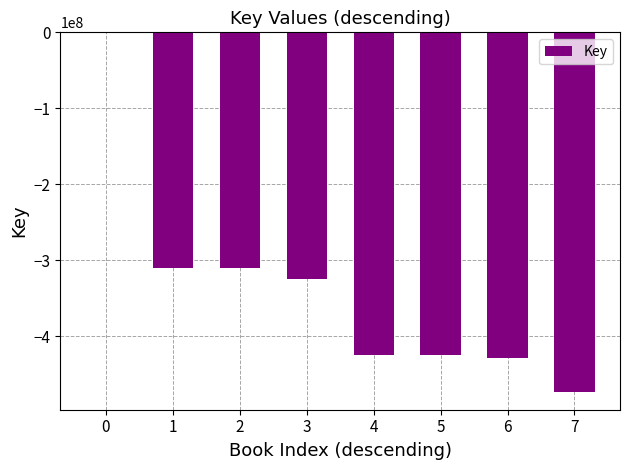

Is it true that the value at 2 is -310163372?

True